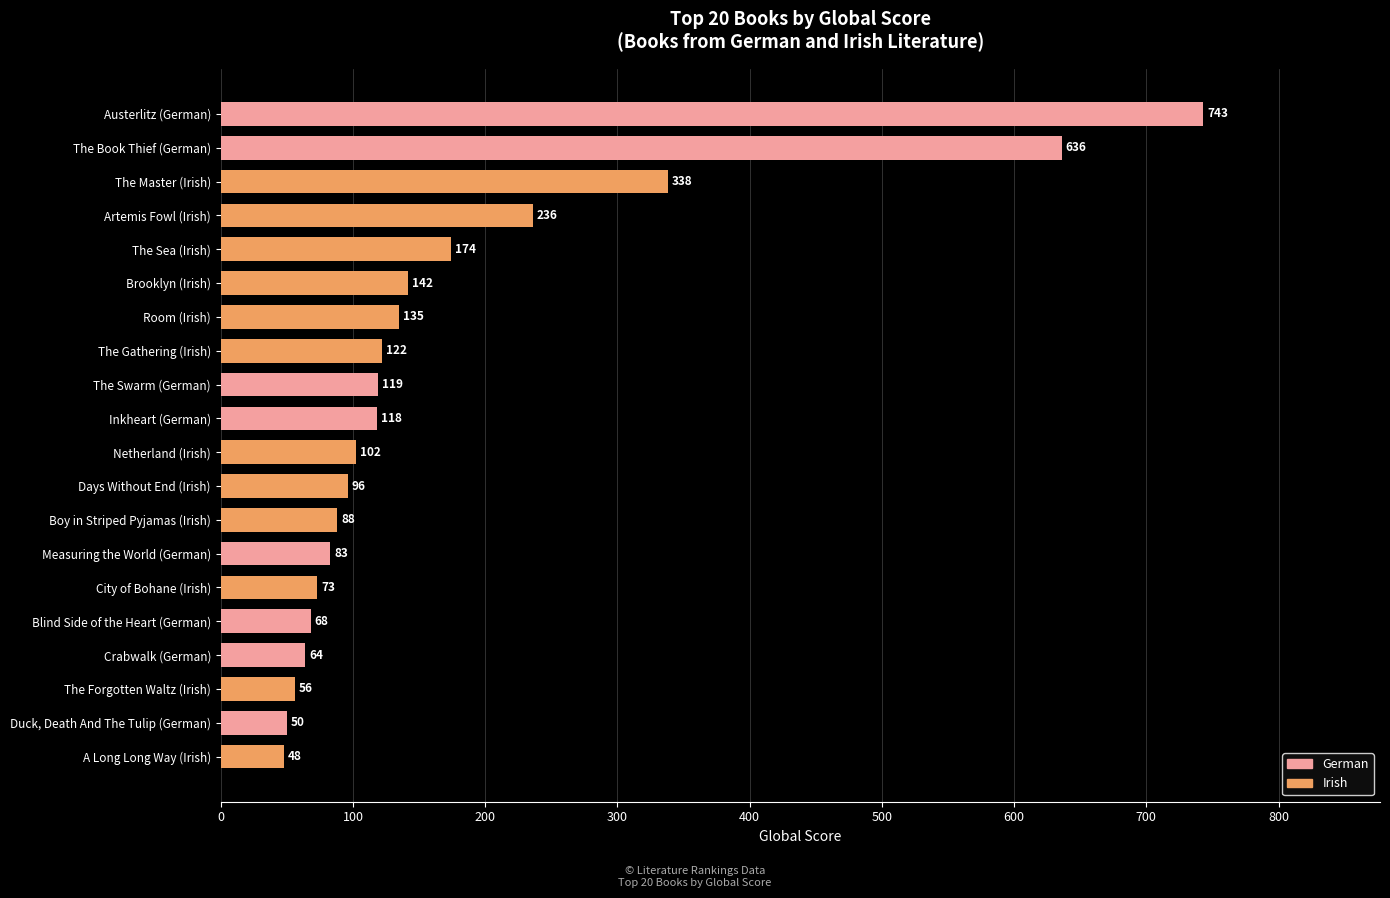

Which has a higher value, City of Bohane (Irish) or Measuring the World (German)?

Measuring the World (German)